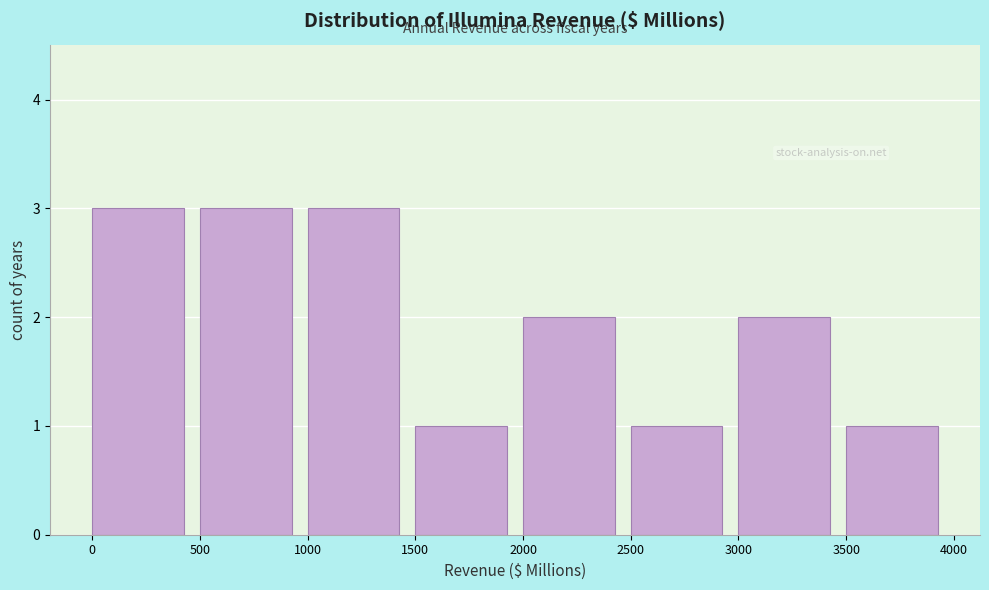

Reading left to right, list every bar in this chart as the range it spans on the x-axis followed by its height. The values are not printed on the chart, so give them approximately, as read against the axis.

0 to 500: 3
500 to 1000: 3
1000 to 1500: 3
1500 to 2000: 1
2000 to 2500: 2
2500 to 3000: 1
3000 to 3500: 2
3500 to 4000: 1